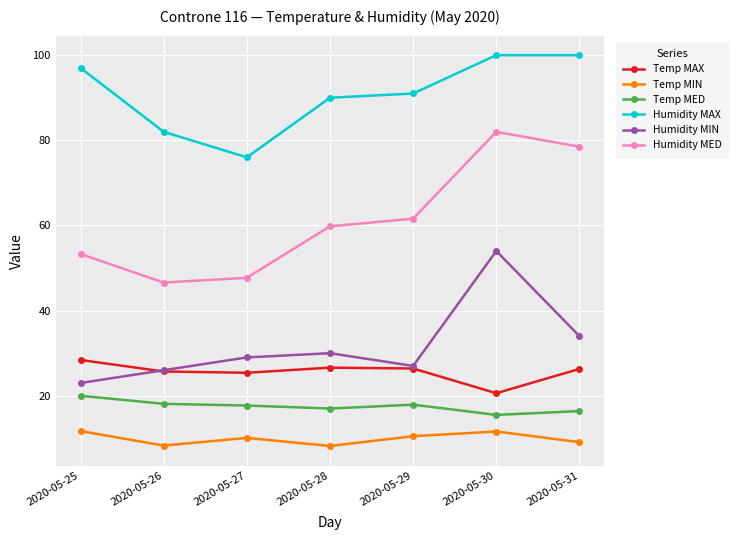

Where is the first local minimum for Humidity MAX?

2020-05-27